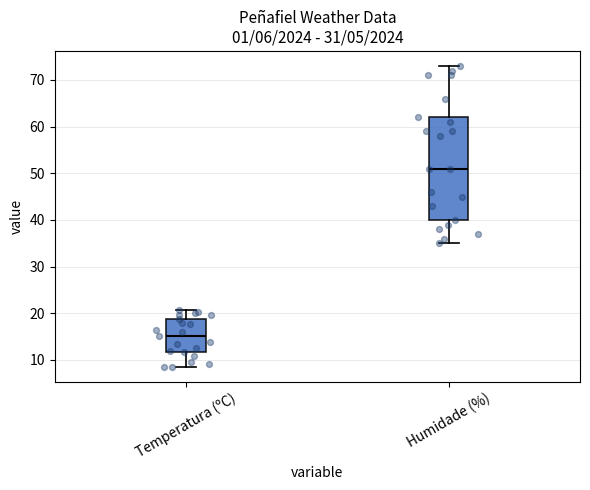

Reading left to right, read every box against the y-axis: the position of its median line, the range the box covers, and the ends of its whiskers. The values are not printed on the chart, so give them approximately, as read against the axis.

Temperatura (ºC): median 15, box 12 to 19, whiskers 9 to 21
Humidade (%): median 51, box 40 to 62, whiskers 35 to 73